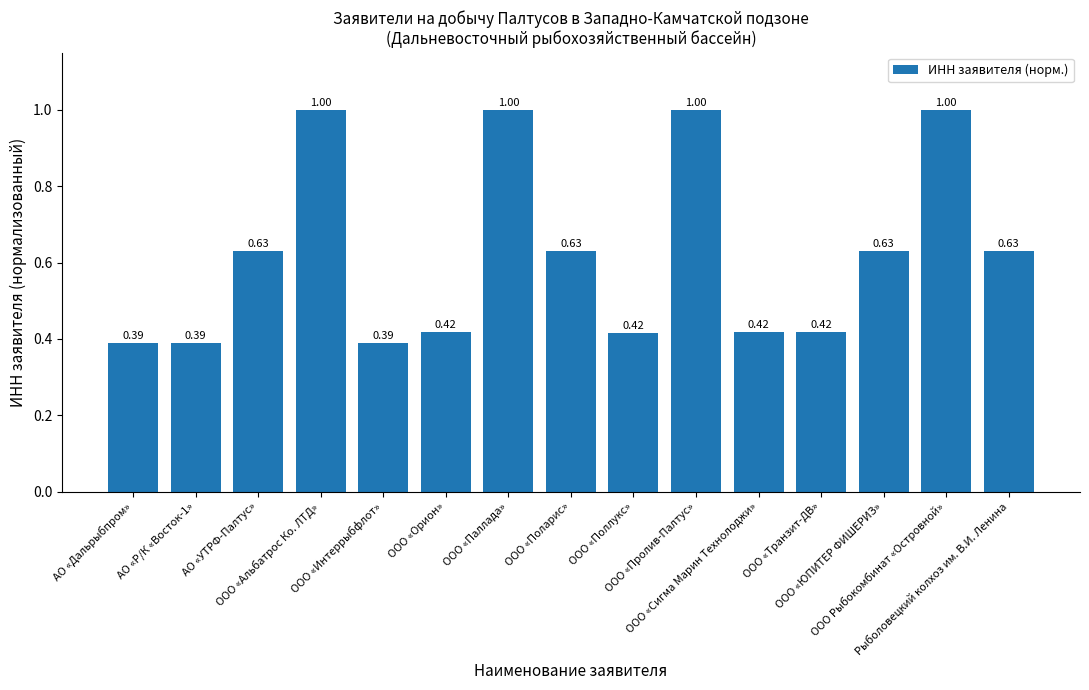

What is the sum of all values?

9.4